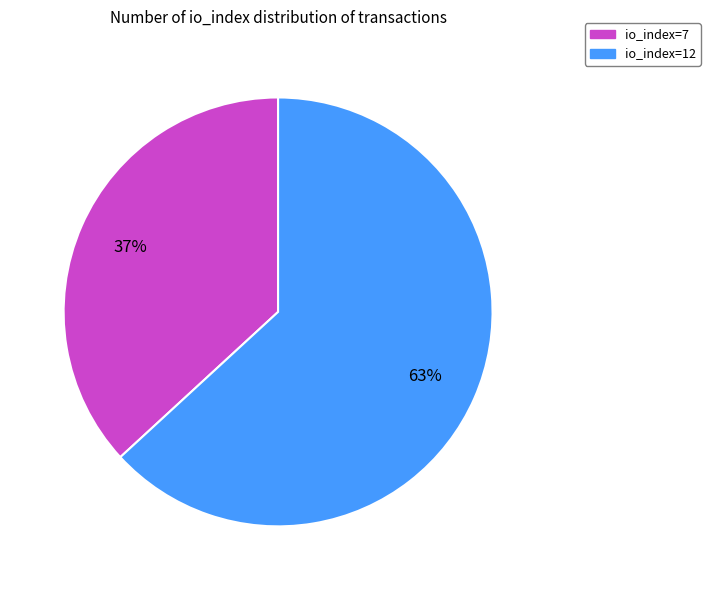

Which has a higher value, io_index=12 or io_index=7?

io_index=12